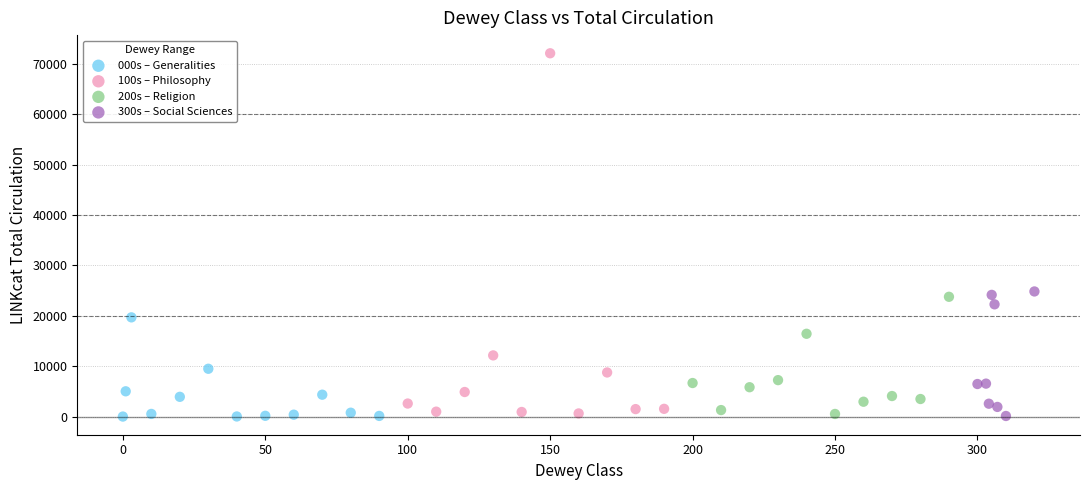

Which series reaches the maximum Y coordinate?

100s – Philosophy